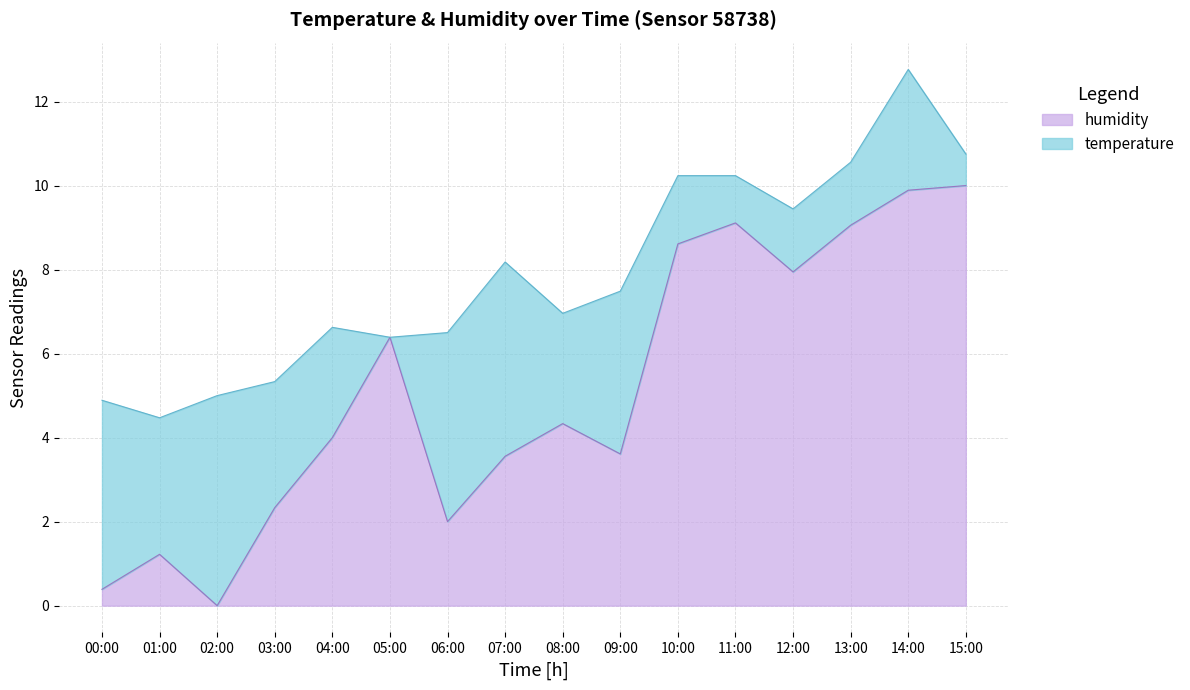

Which has a higher value, 09:00 or 08:00?

08:00